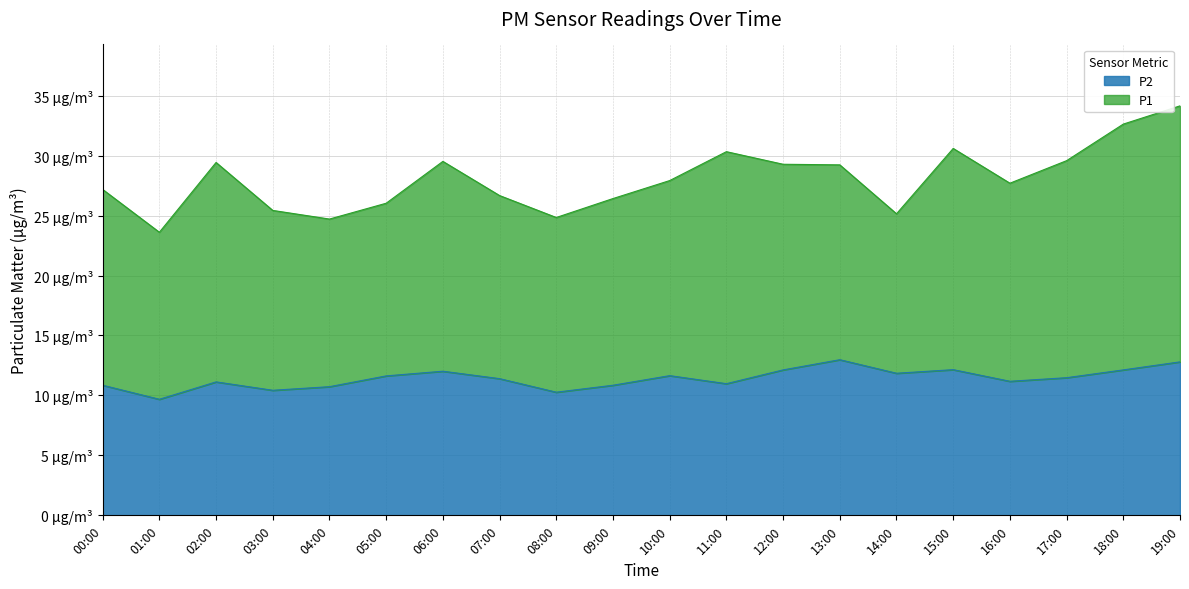

What is the greatest value displayed?

13.0